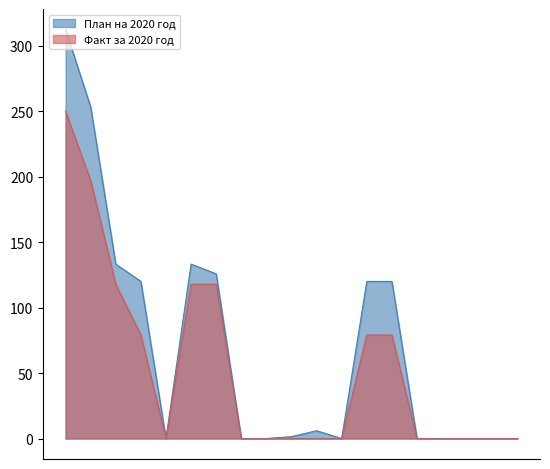

What is the greatest value displayed?

312.3